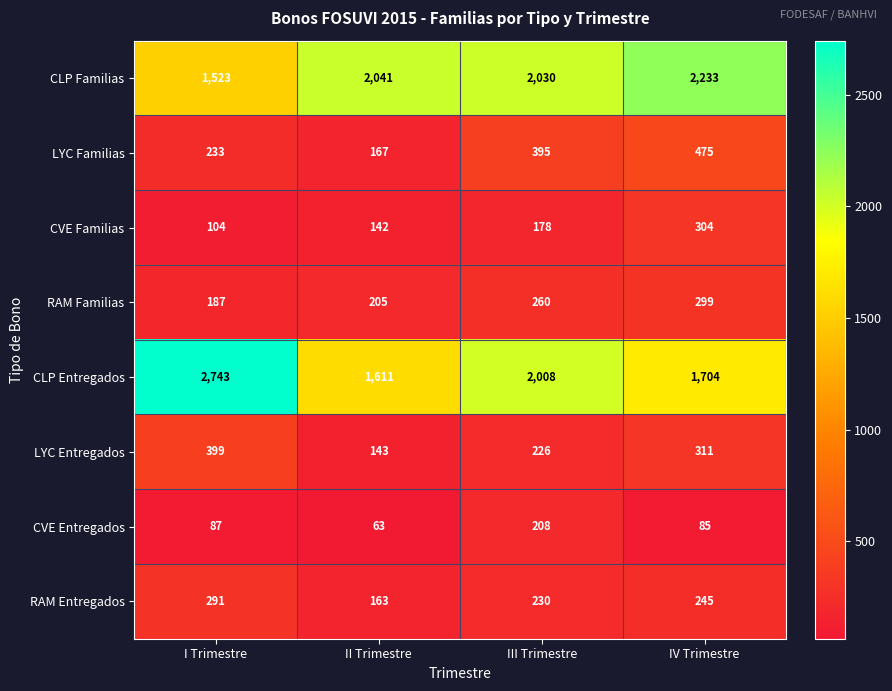

What is the total value across all series at I Trimestre?

5567